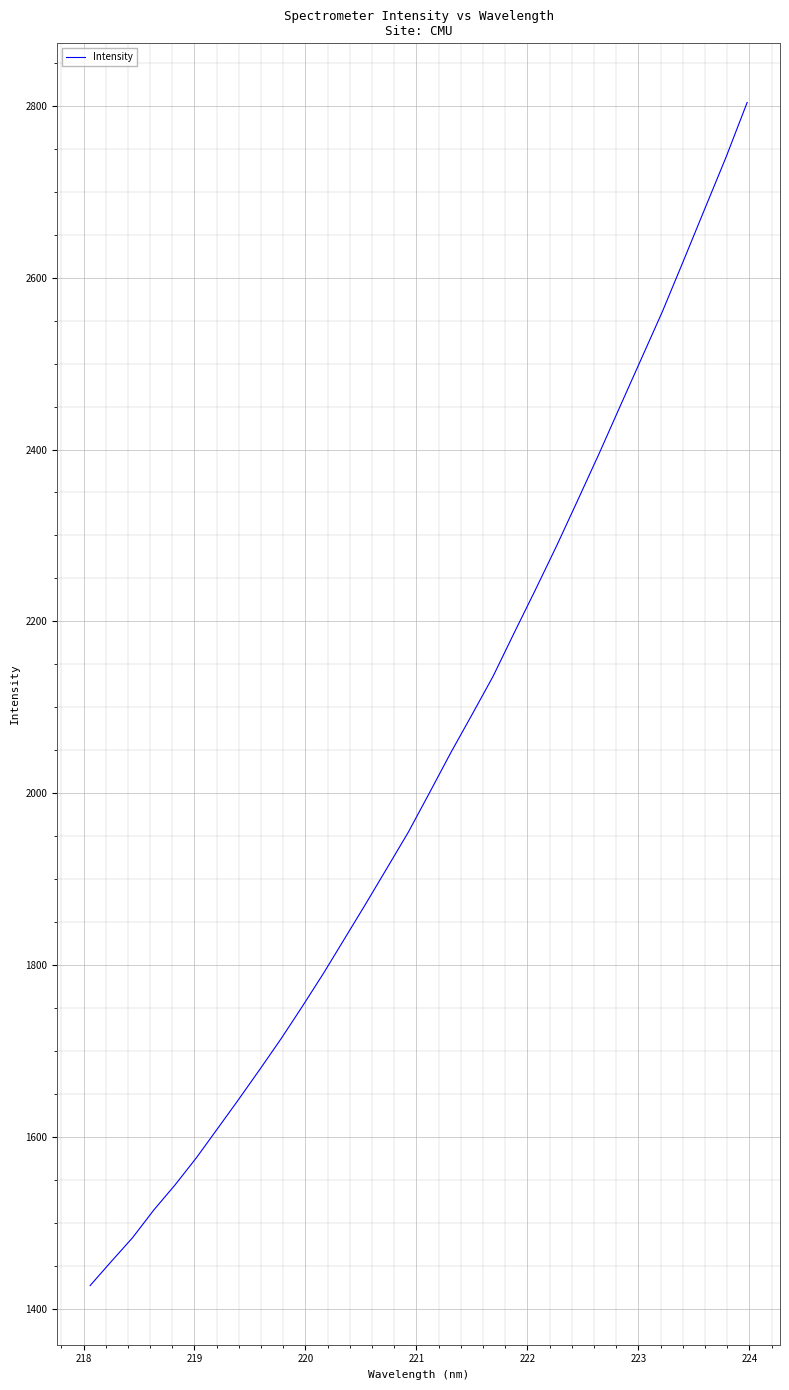

What is the difference between the maximum and minimum values?

1377.2